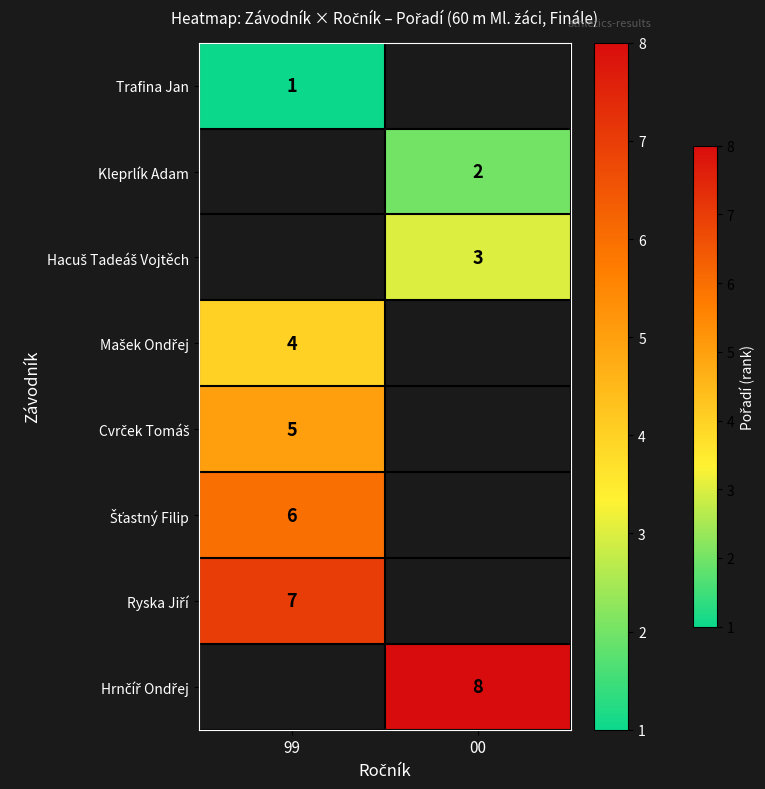

Is it true that Trafina Jan equals 1 at 99?

True